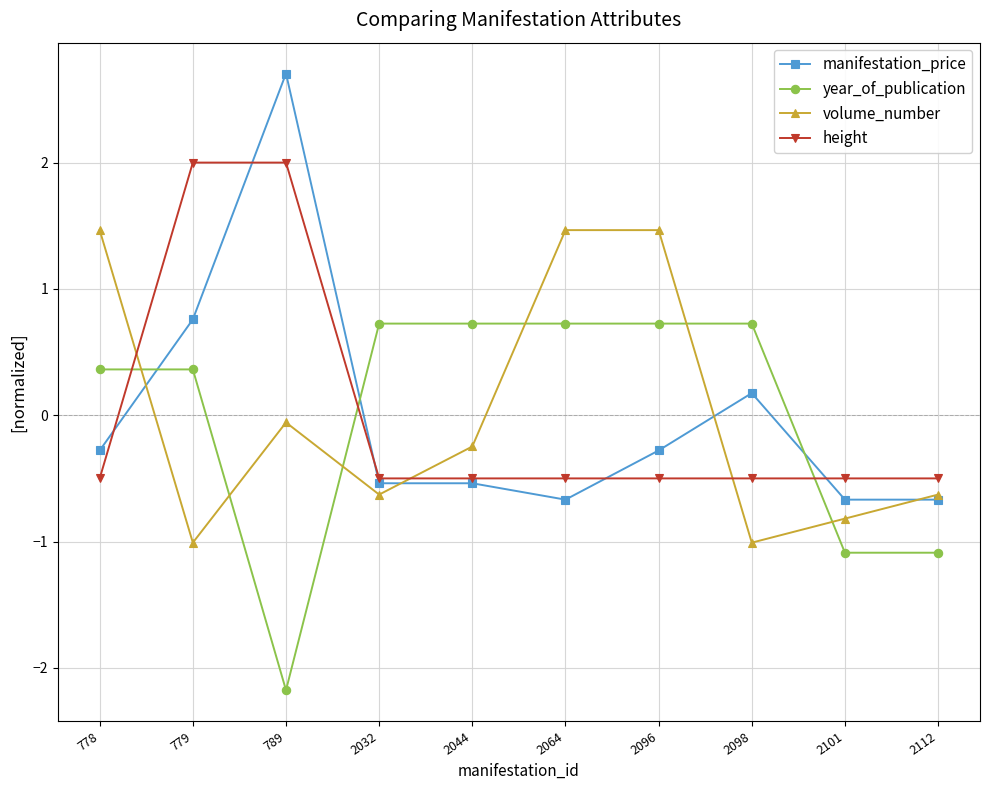

Where does the volume_number series first go above 0?

778